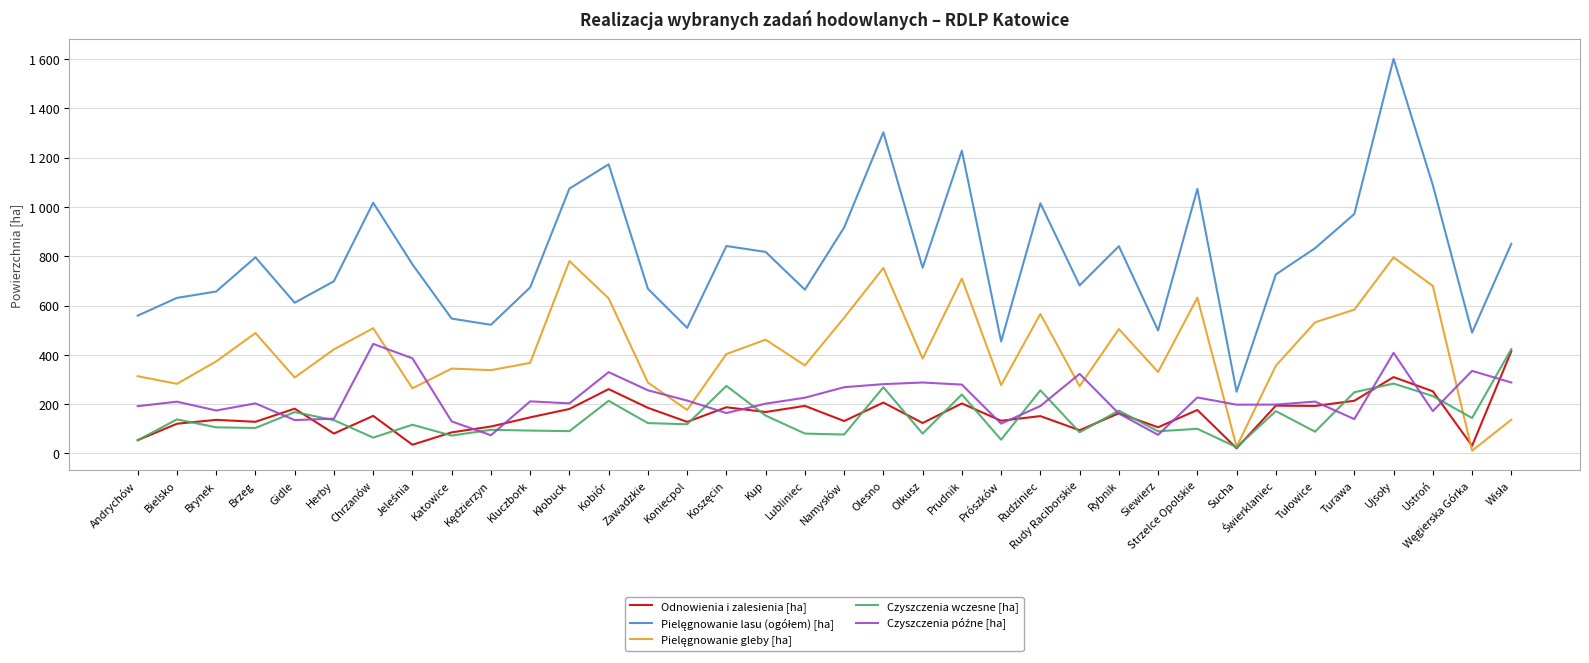

Which series has the largest total across all categories?

Pielęgnowanie lasu (ogółem) [ha]